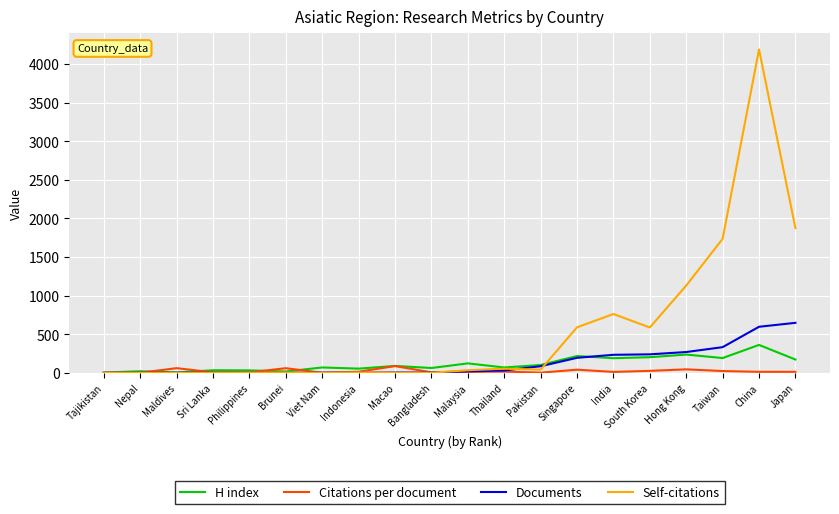

At which label is Self-citations closest to 2094?

Japan